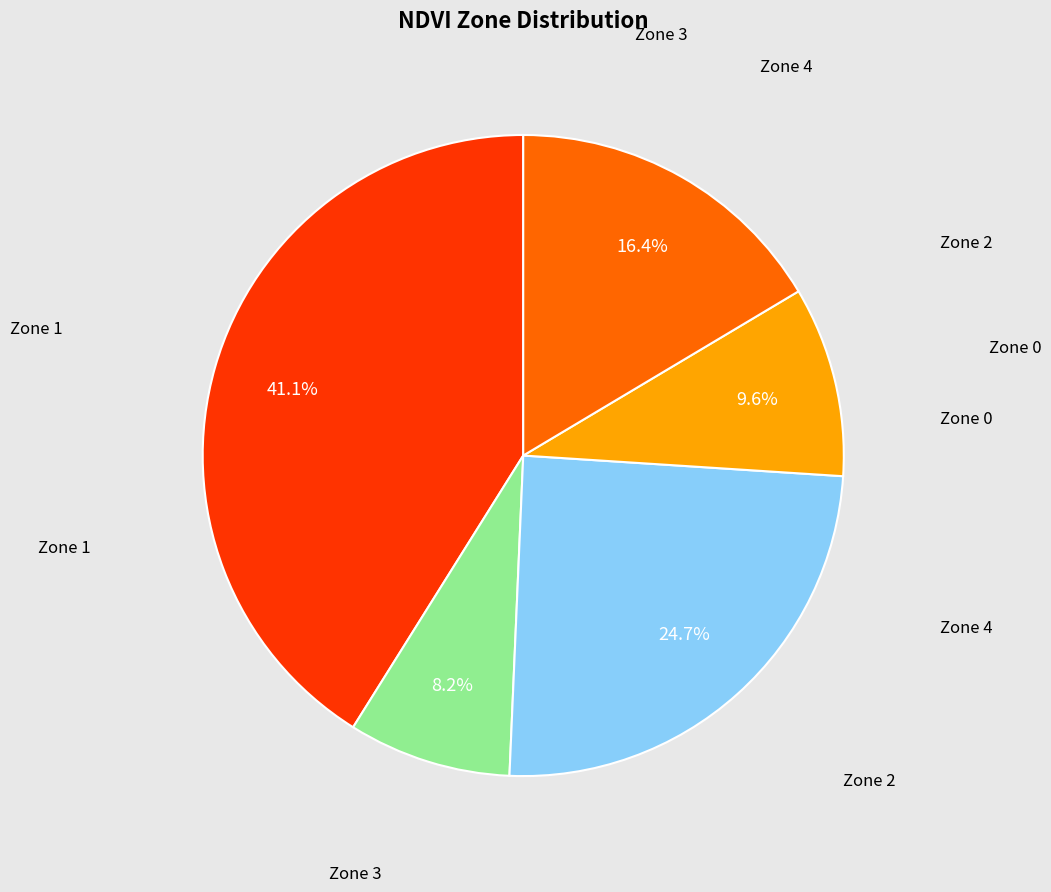

Count the number of slices in the pie.

5